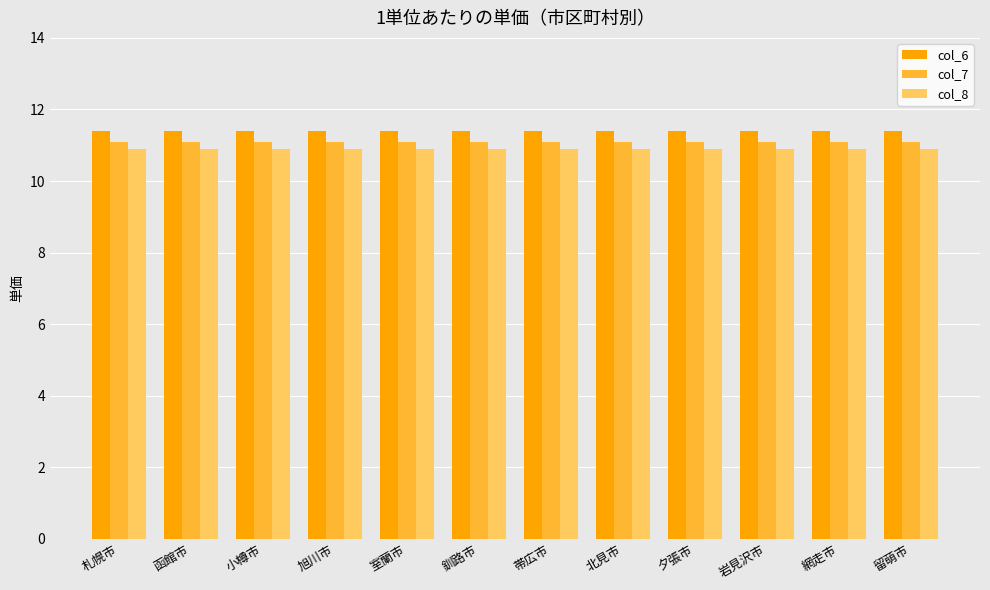

Rank the series by their average value, from highest to lowest.

col_6, col_7, col_8